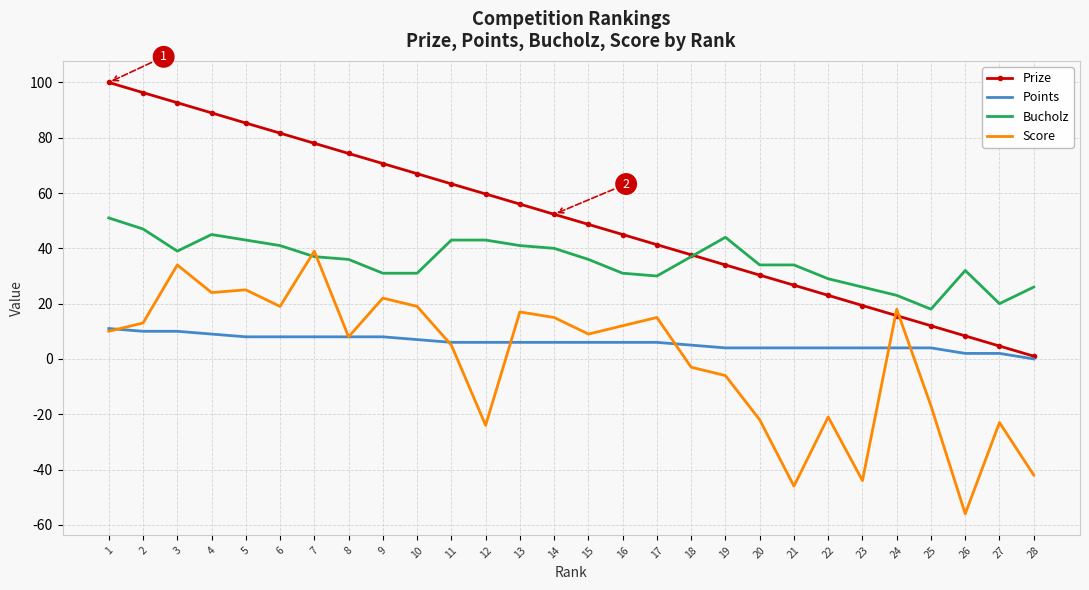

Rank the series by their maximum value, from lowest to highest.

Points, Score, Bucholz, Prize